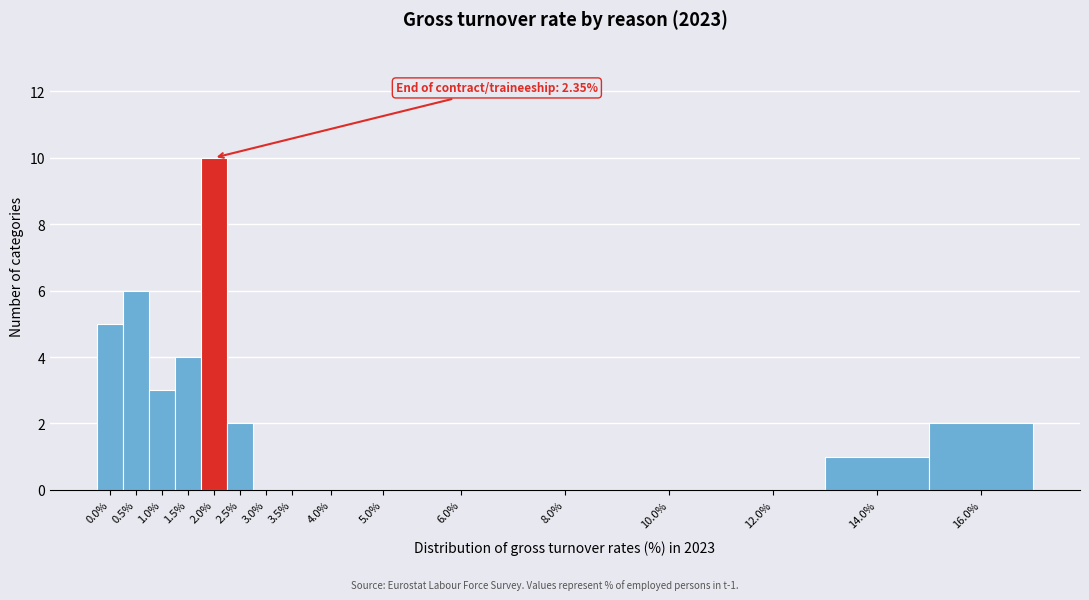

Reading left to right, what are all the values shown in this chart?

0.0%=5	0.5%=6	1.0%=3	1.5%=4	2.0%=10	2.5%=2	3.0%=0	3.5%=0	4.0%=0	5.0%=0	6.0%=0	8.0%=0	10.0%=0	12.0%=0	14.0%=1	16.0%=2